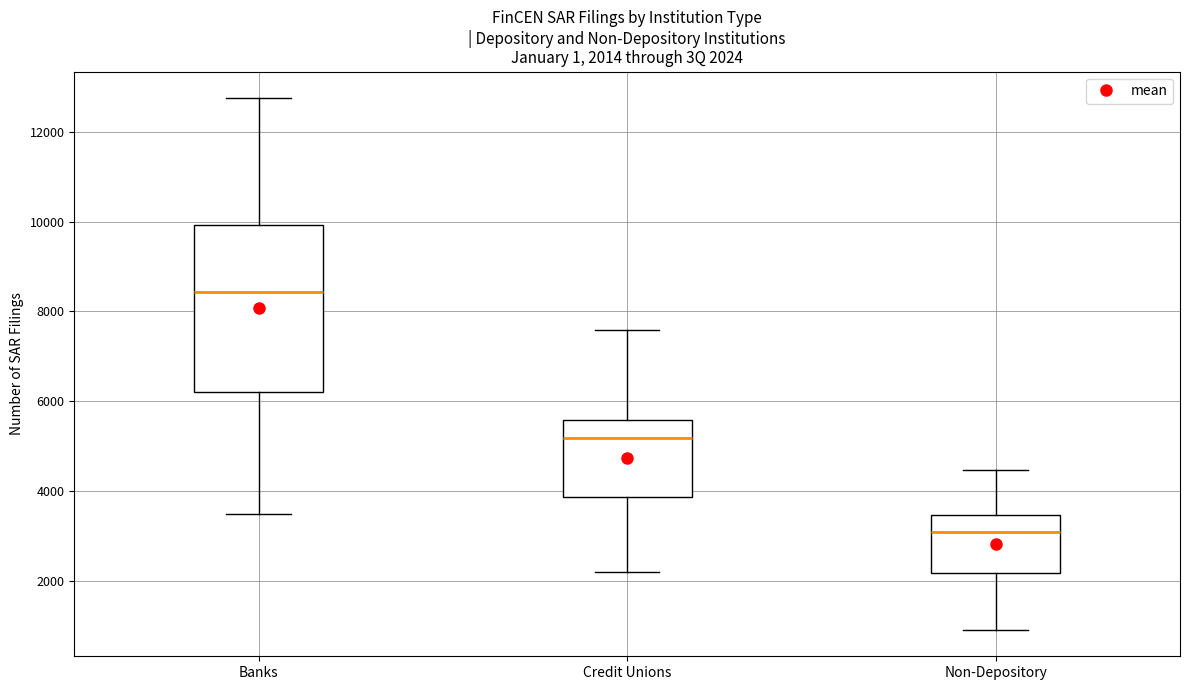

Comparing the boxes themselves (not the whiskers), which one is the tallest?

Banks